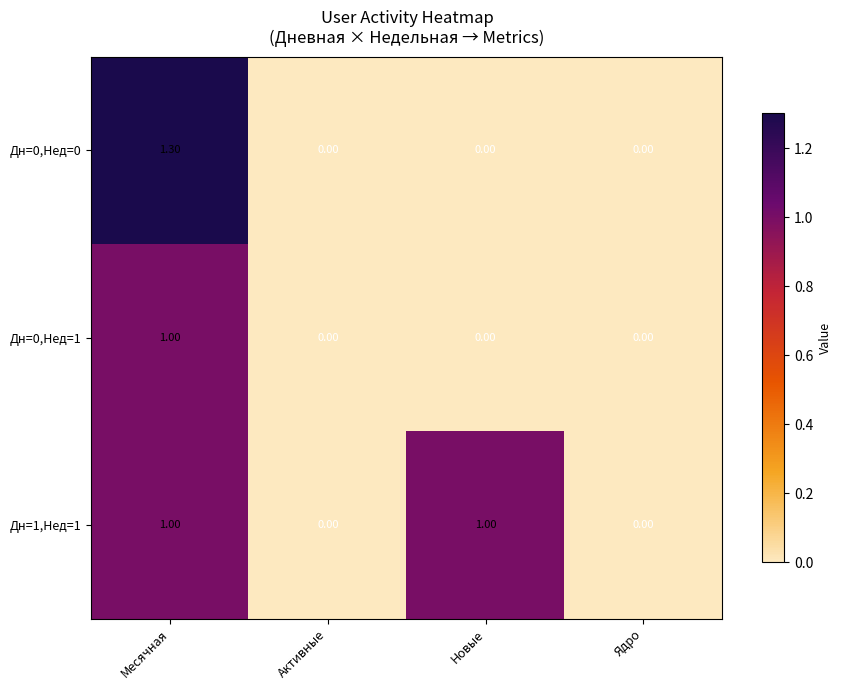

Count the number of categories in the chart.

4